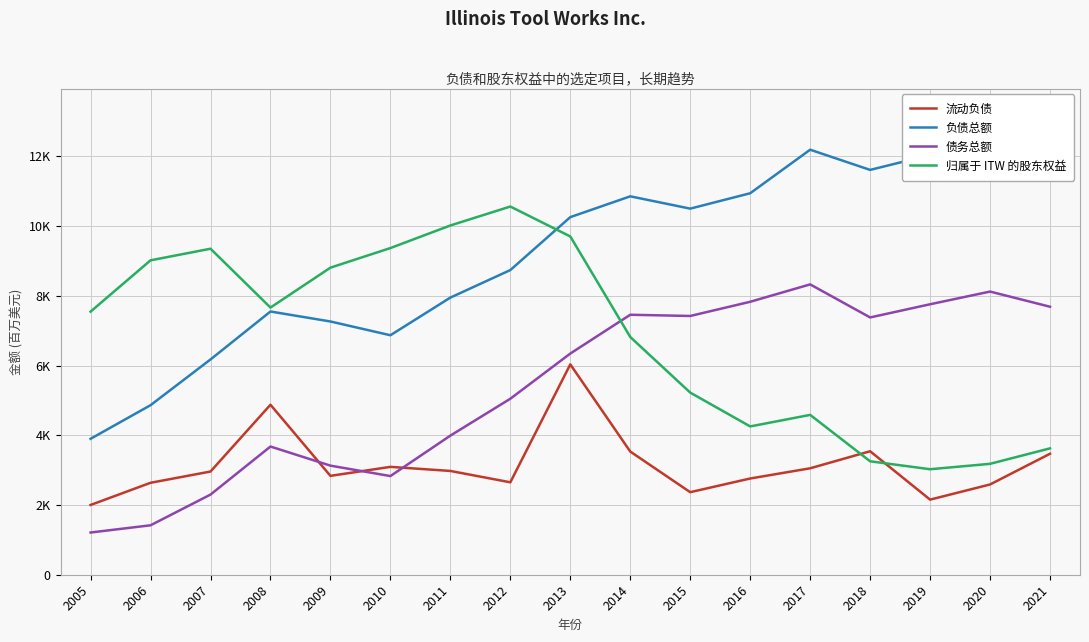

How many data points in 债务总额 are above 6344?

8